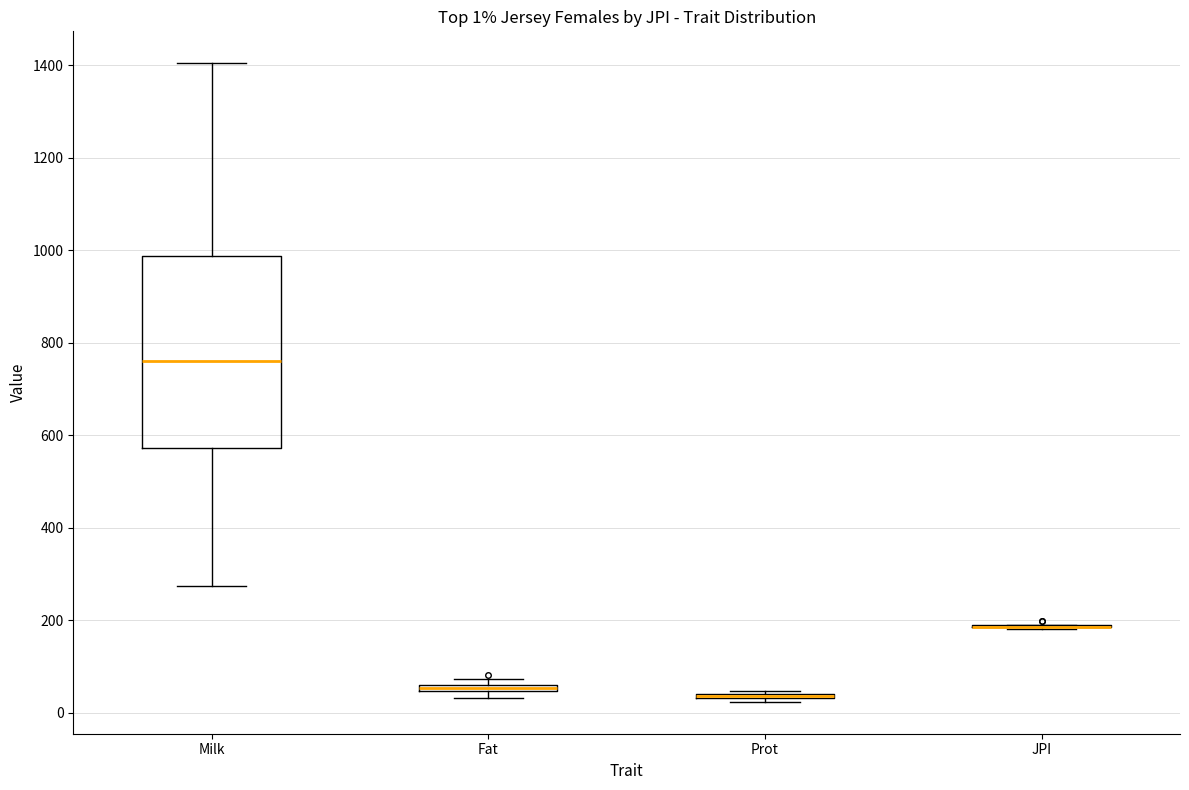

Which box is the tallest, from its lower edge to its upper edge?

Milk